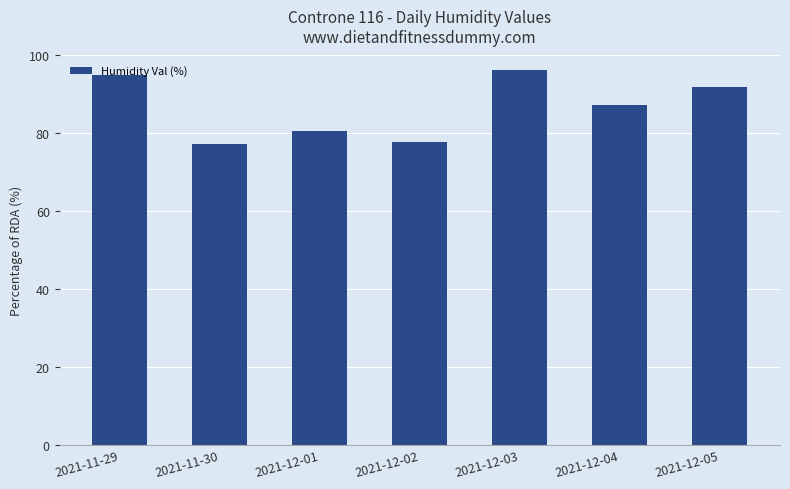

What is the maximum value shown in the chart?

96.4